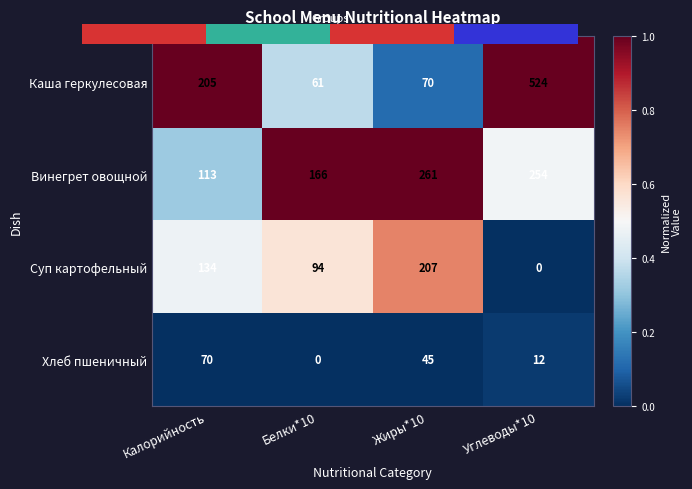

The value of Винегрет овощной at Калорийность is 153. True or false?

False